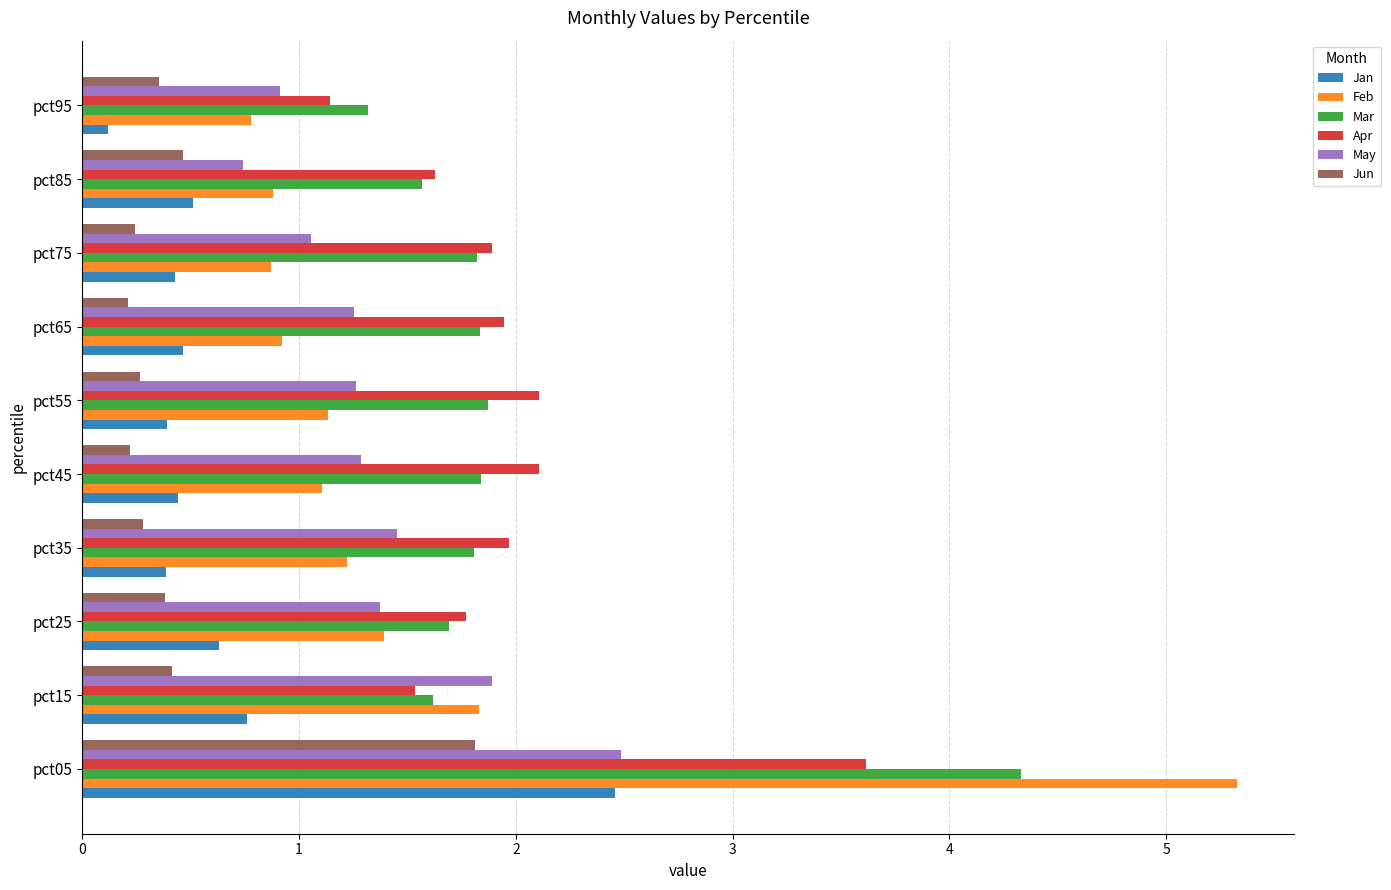

Where is Jun nearest to the value 1?

pct85